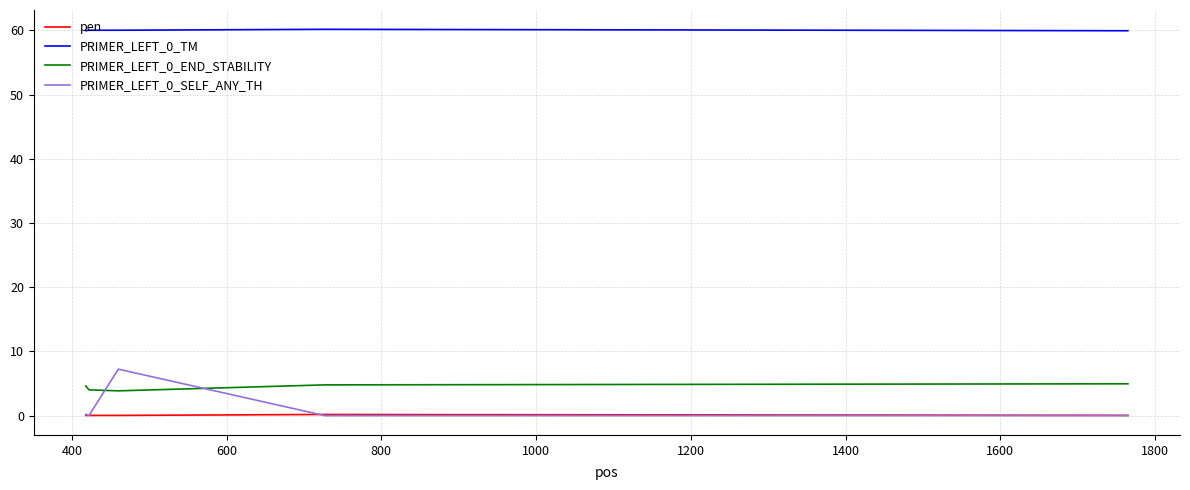

True or false: pen and PRIMER_LEFT_0_END_STABILITY intersect in this chart.

False